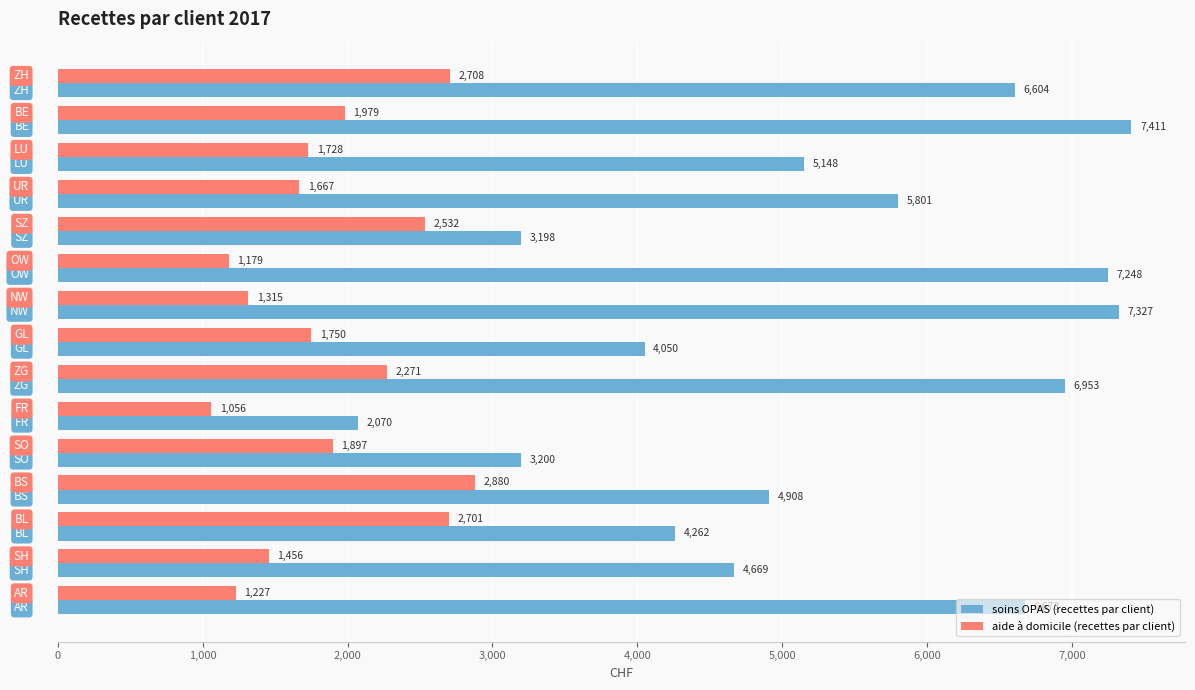

What is the minimum value for aide à domicile (recettes par client)?

1056.2